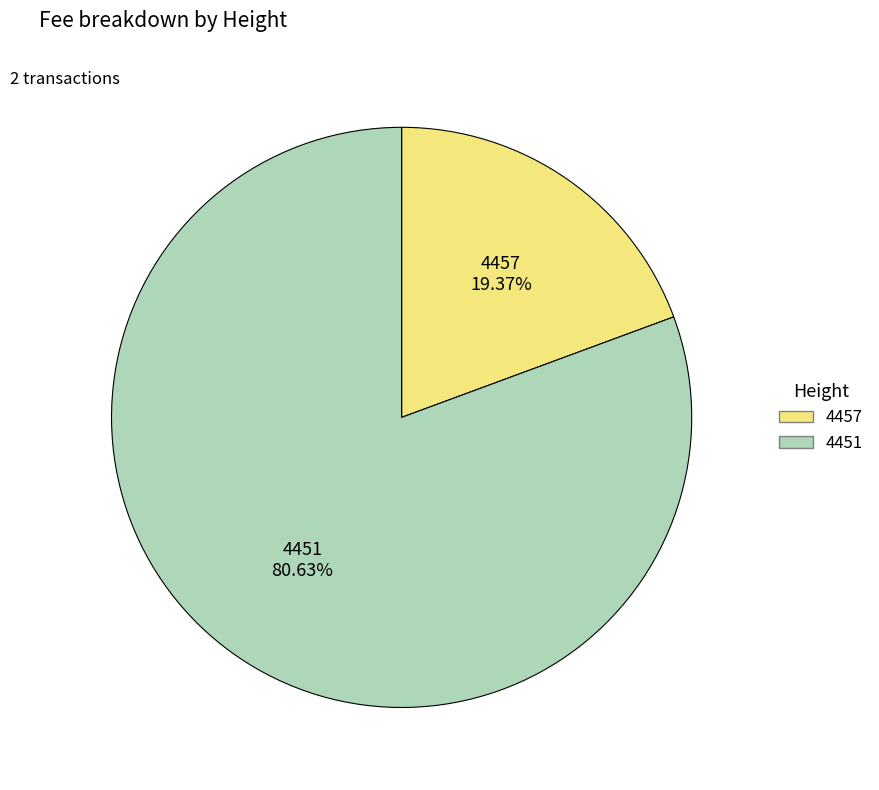

To the nearest percent, what percentage of the pie is 4451?

81%